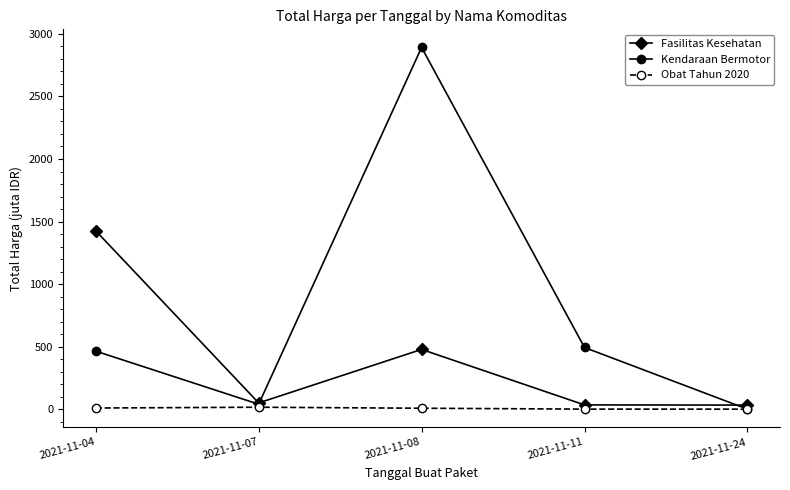

Which category has the highest value in the Fasilitas Kesehatan series?

2021-11-04